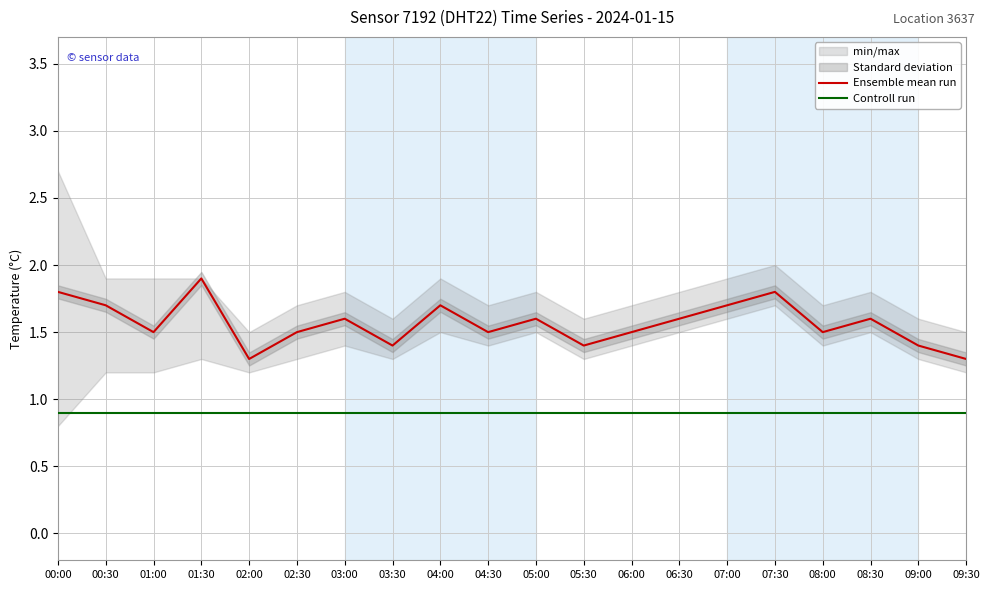

What is the value of the Controll run point at the 2nd from the left?

0.9